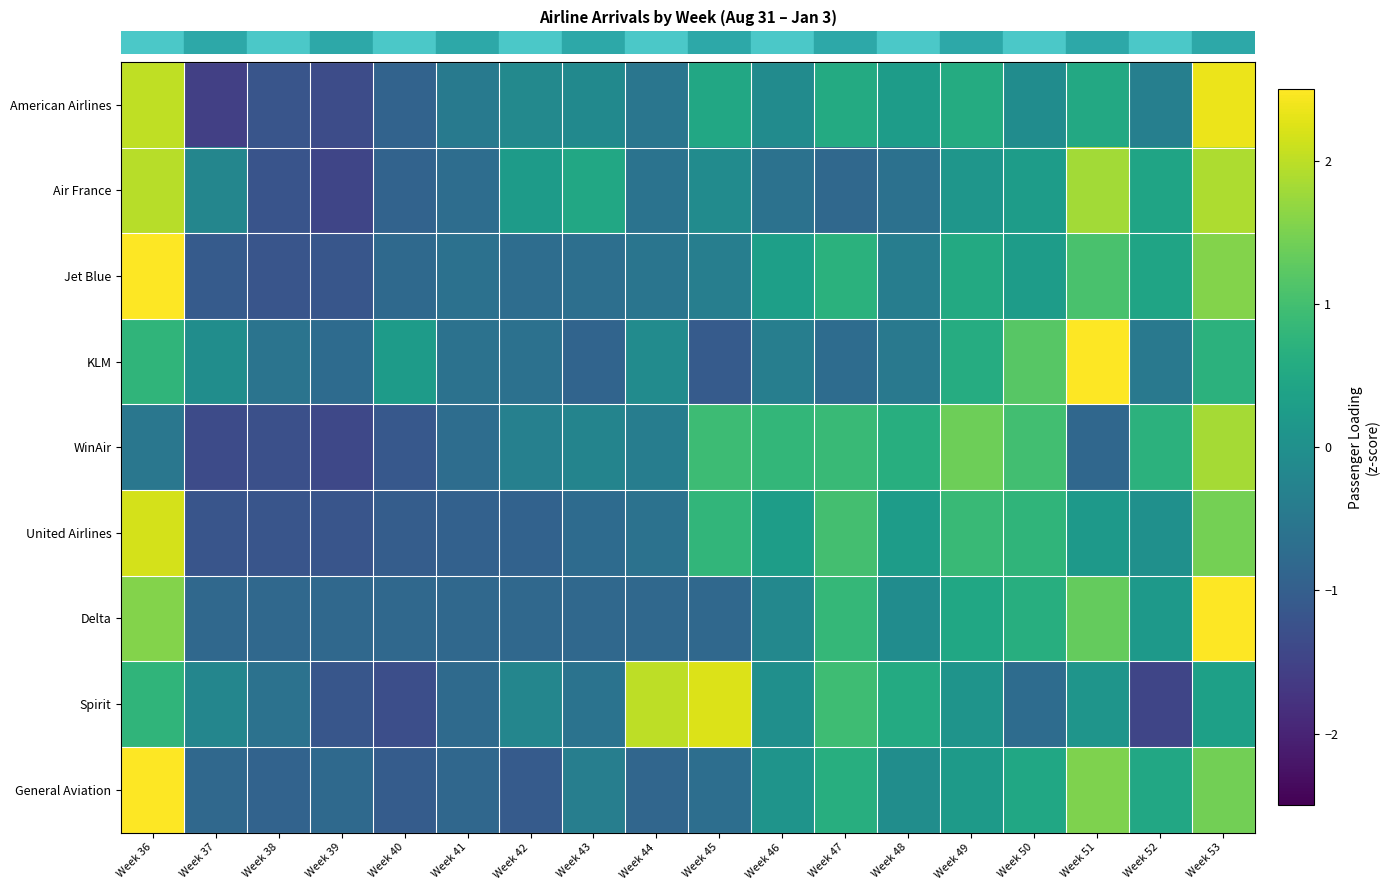

Between Week 50 and Week 53, which series saw the biggest shift?

row_0